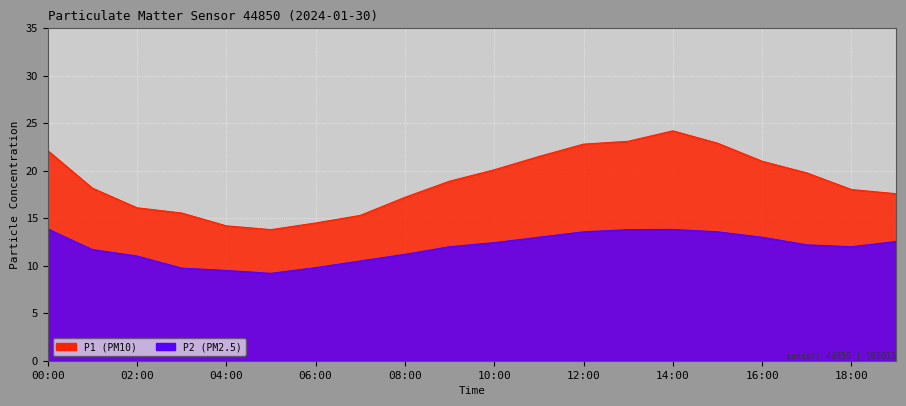

True or false: P2 and P1 intersect in this chart.

False